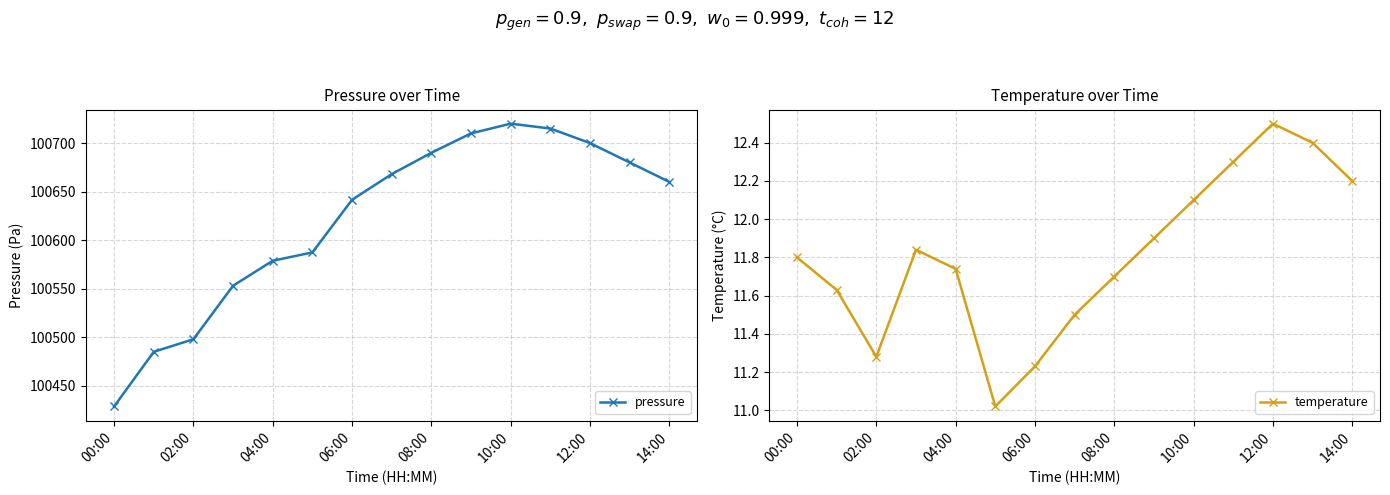

Count the number of categories in the chart.

15